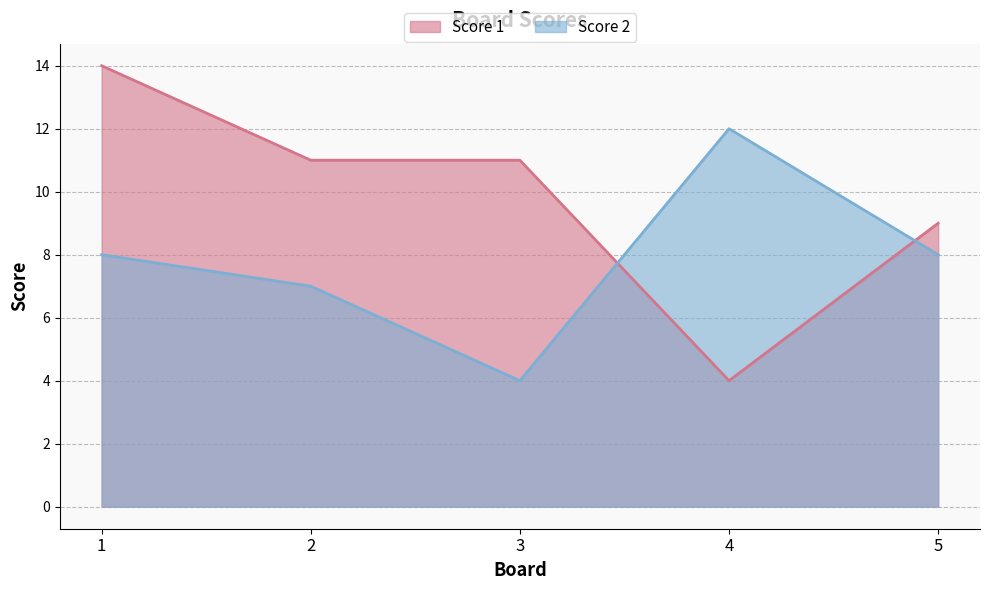

At which label does Score 2 first exceed 8?

4